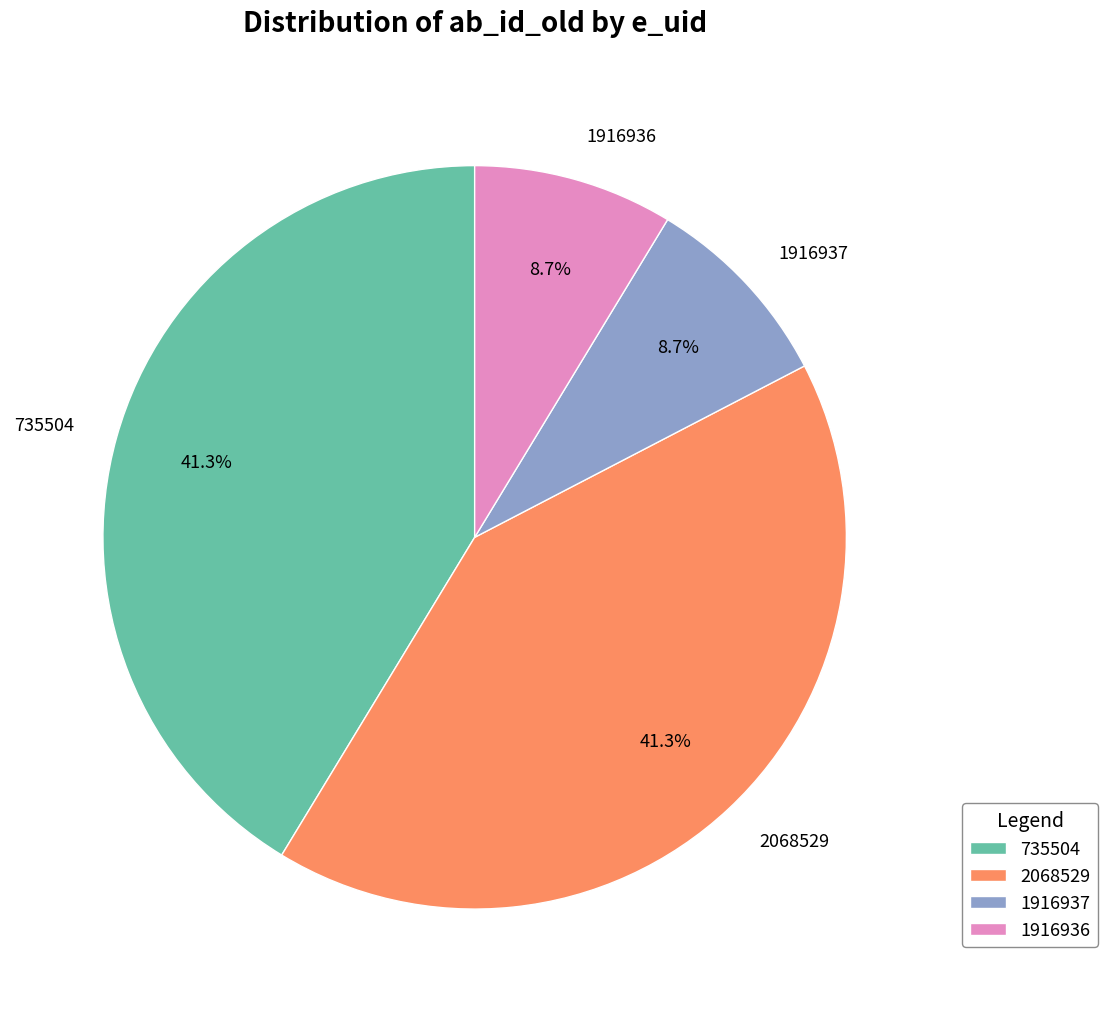

What percentage is the 1916936 slice, to the nearest percent?

9%